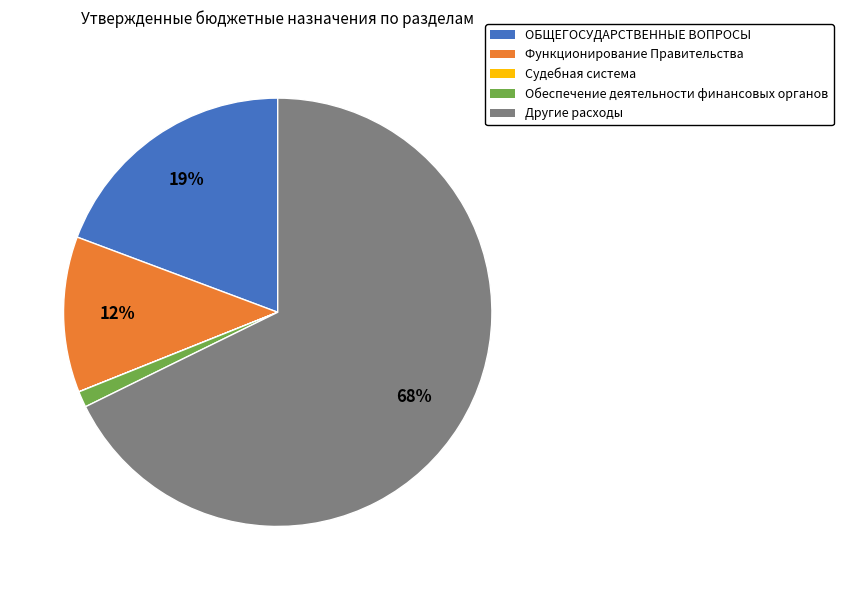

To the nearest percent, what is the average slice percentage?

20%